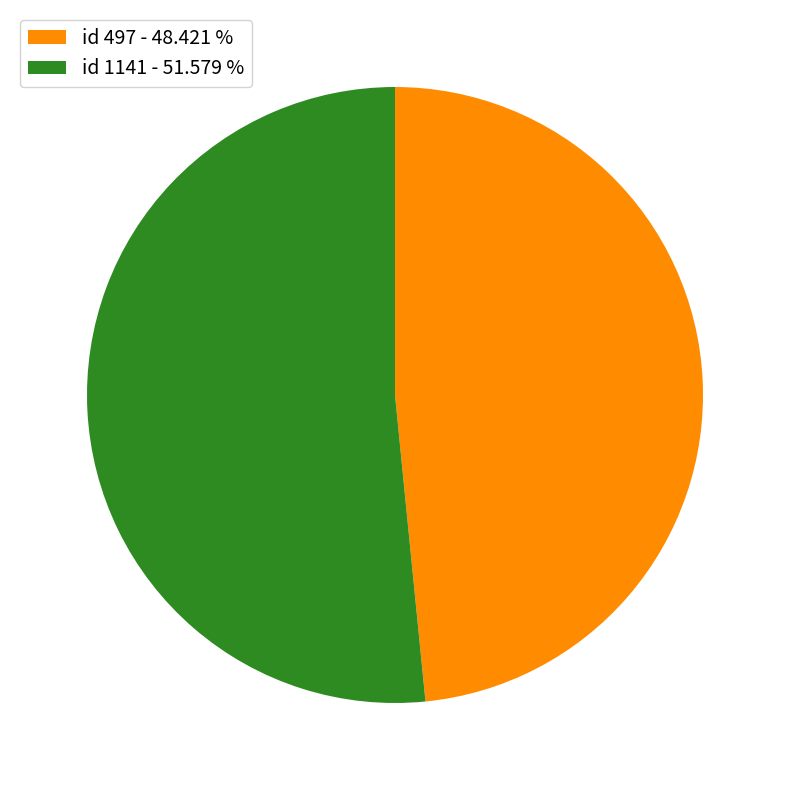

Does id 497 - 48.421 % represent more than half of the total?

No